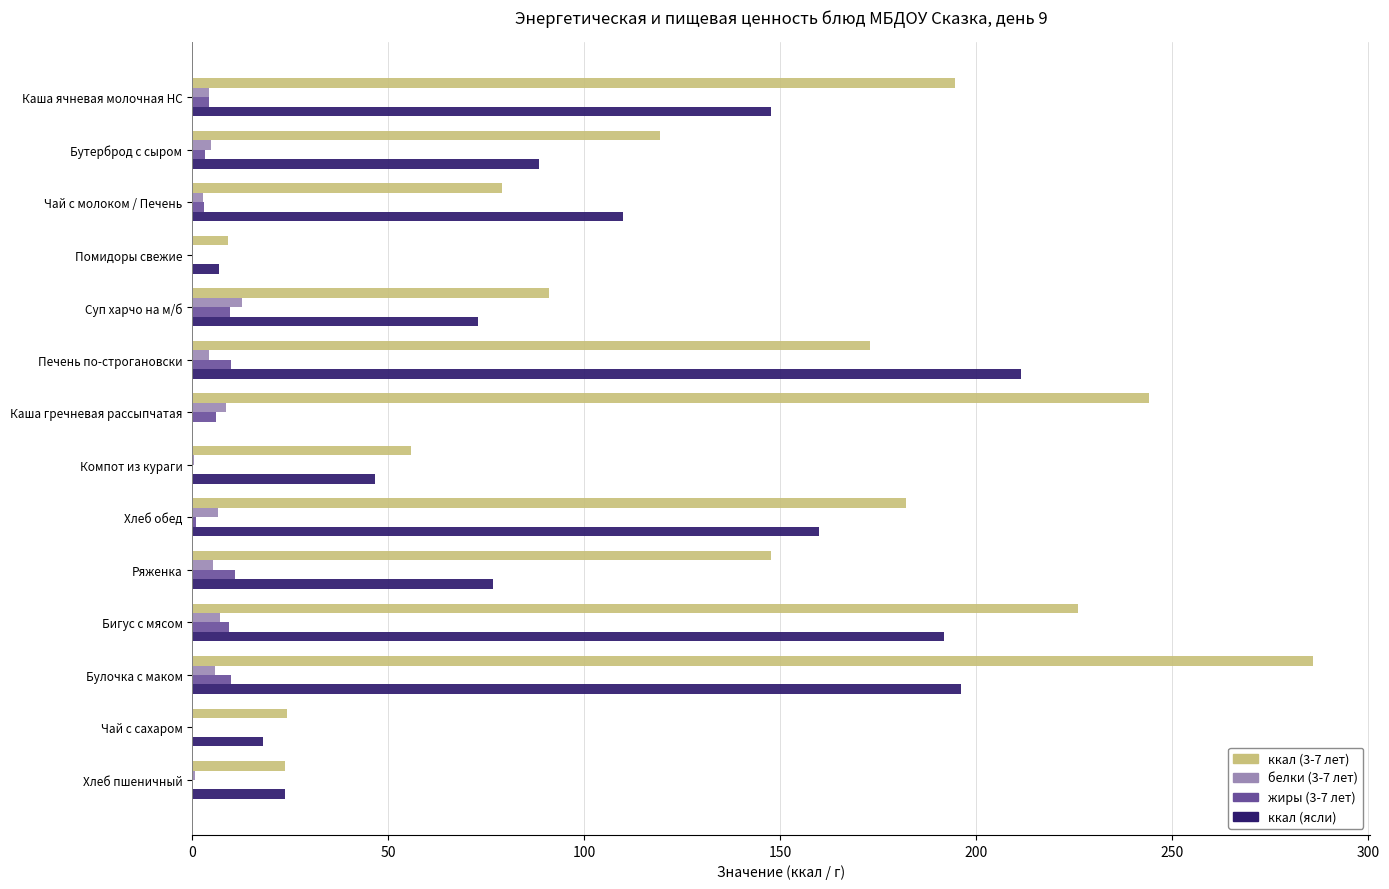

What is the sum of all белки (3-7 лет) values?

63.8